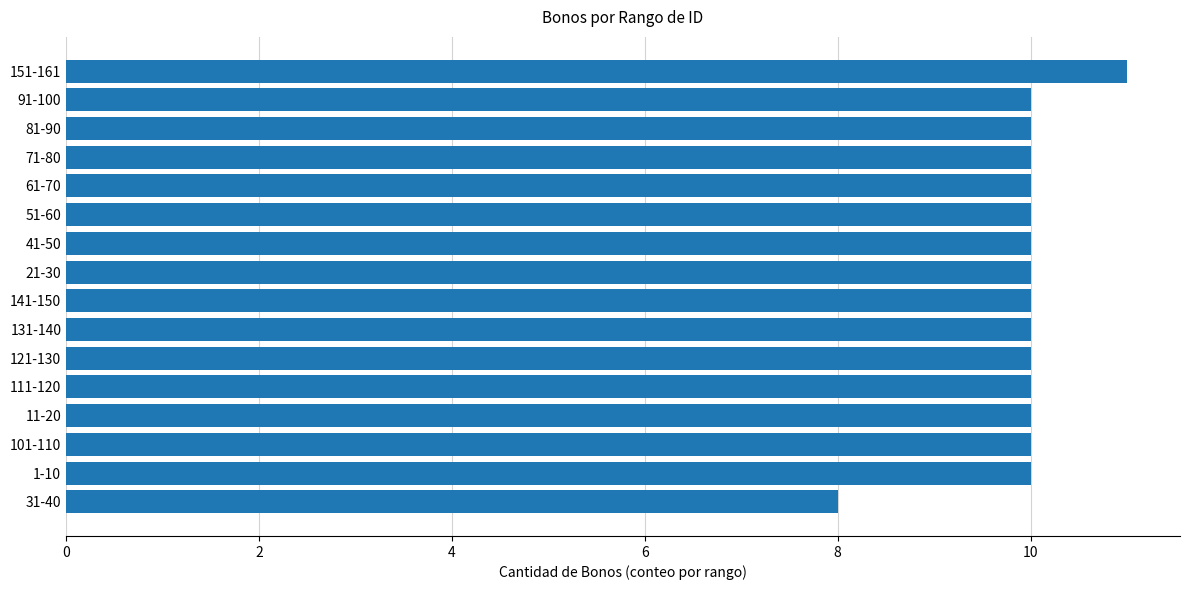

What is the sum of all values?

159